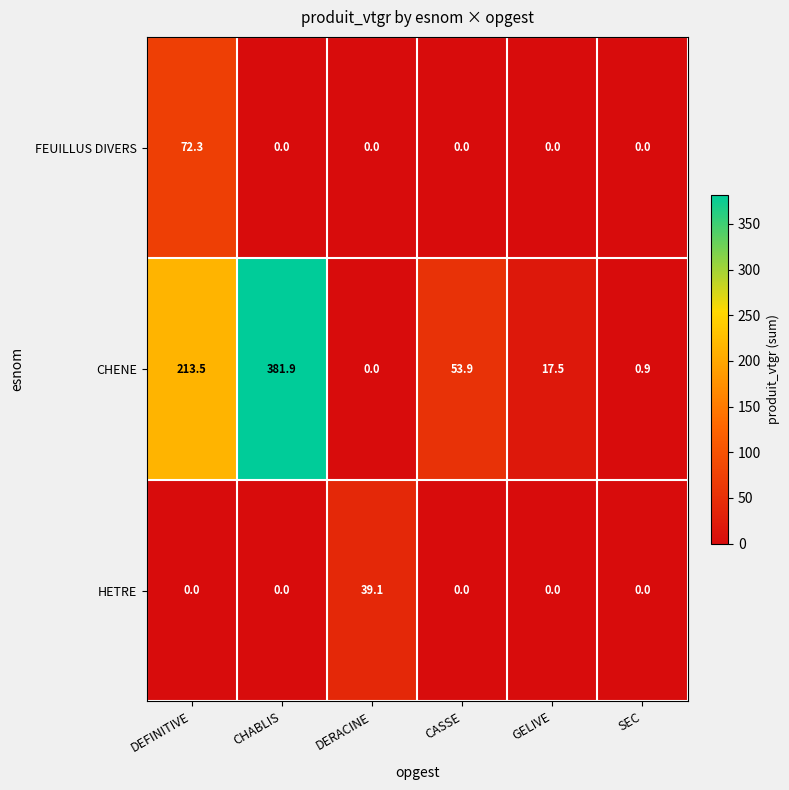

Reading left to right, extract all data points from this chart.

FEUILLUS DIVERS: DEFINITIVE=72.3	CHABLIS=0.0	DERACINE=0.0	CASSE=0.0	GELIVE=0.0	SEC=0.0
CHENE: DEFINITIVE=213.5	CHABLIS=381.9	DERACINE=0.0	CASSE=53.9	GELIVE=17.5	SEC=0.9
HETRE: DEFINITIVE=0.0	CHABLIS=0.0	DERACINE=39.1	CASSE=0.0	GELIVE=0.0	SEC=0.0